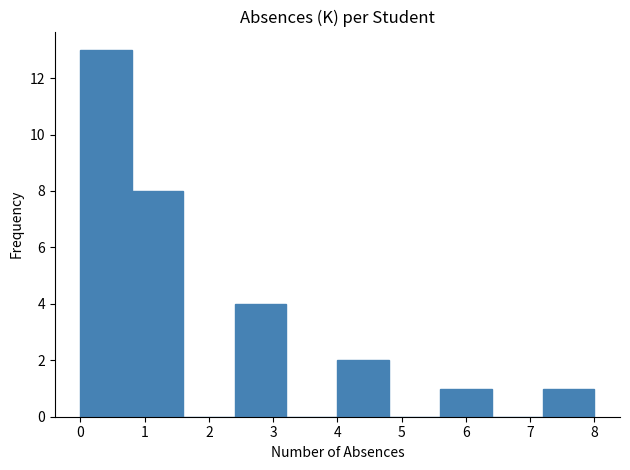

Over which range of the x-axis is the bar tallest?

0.0 to 0.8